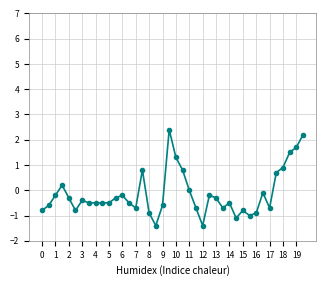

Reading left to right, transcribe all the data shown in this chart.

-0.8	-0.6	-0.2	0.2	-0.3	-0.8	-0.4	-0.5	-0.5	-0.5	-0.5	-0.3	-0.2	-0.5	-0.7	0.8	-0.9	-1.4	-0.6	2.4	1.3	0.8	0.0	-0.7	-1.4	-0.2	-0.3	-0.7	-0.5	-1.1	-0.8	-1.0	-0.9	-0.1	-0.7	0.7	0.9	1.5	1.7	2.2